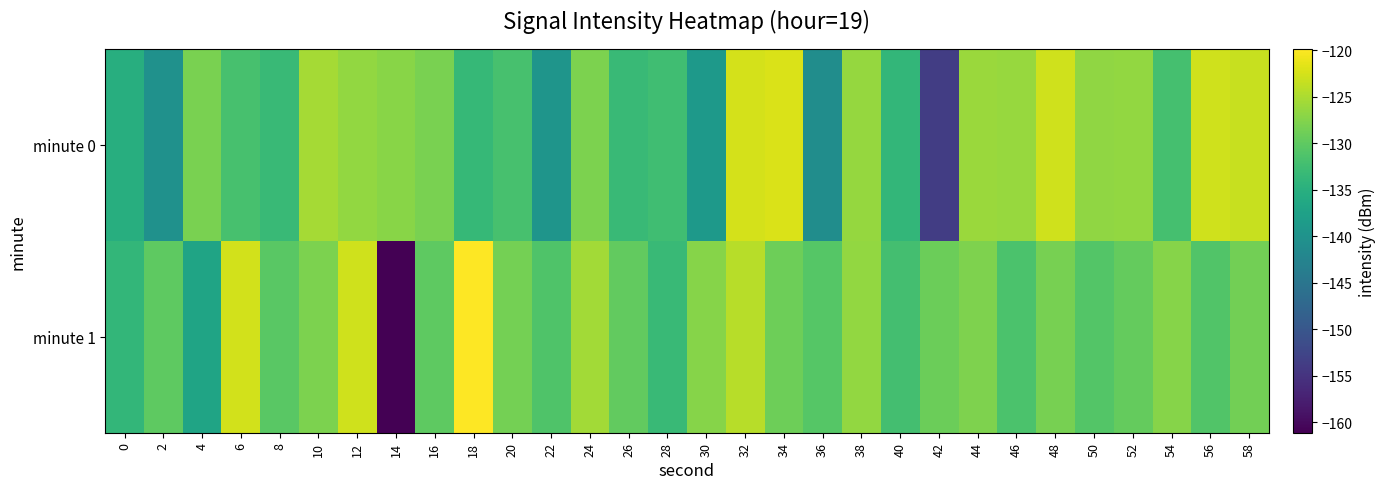

Which has a higher value, 44 or 42?

44